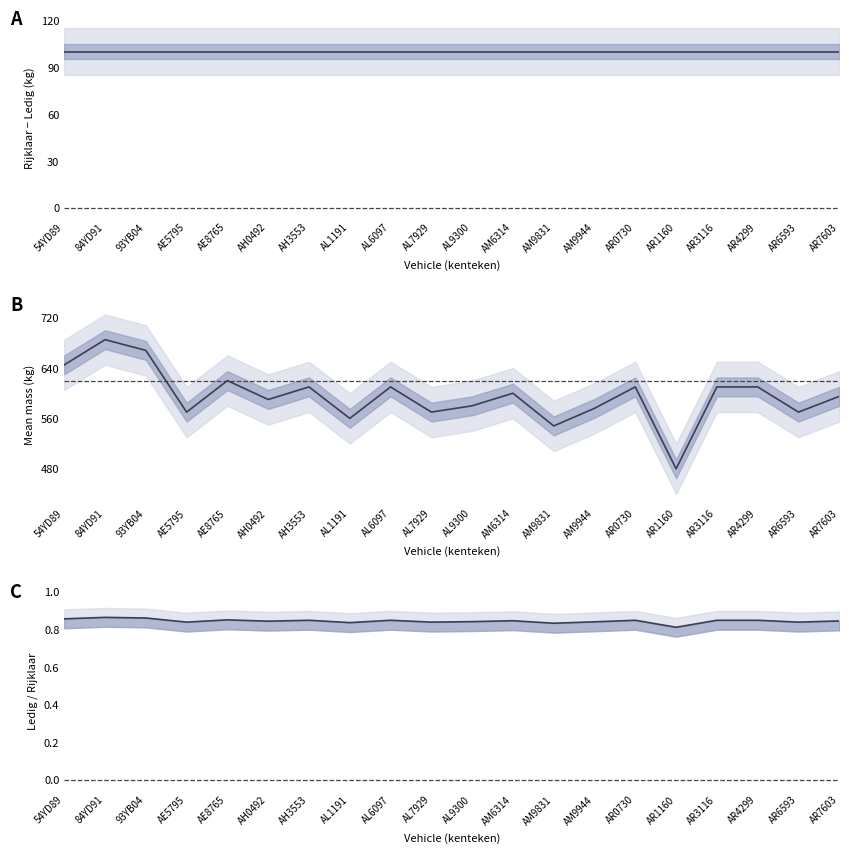

True or false: ratio and difference intersect in this chart.

False